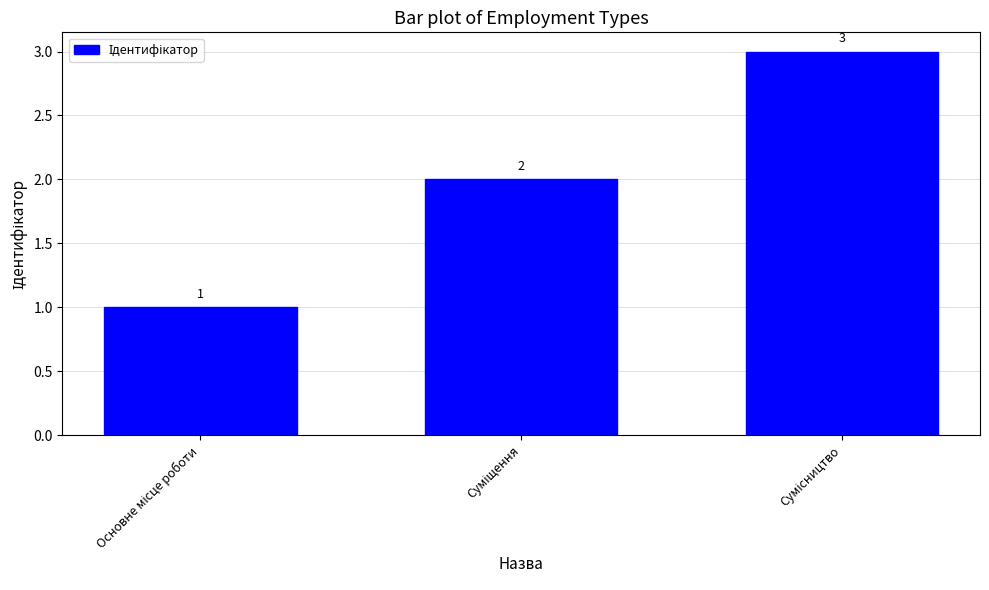

What is the greatest value displayed?

3